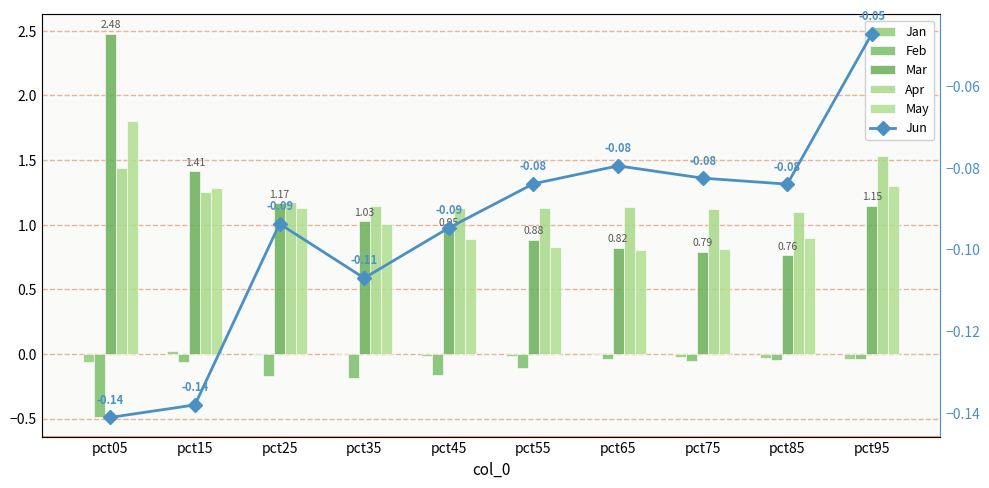

The value of May at pct95 is 1.3. True or false?

True